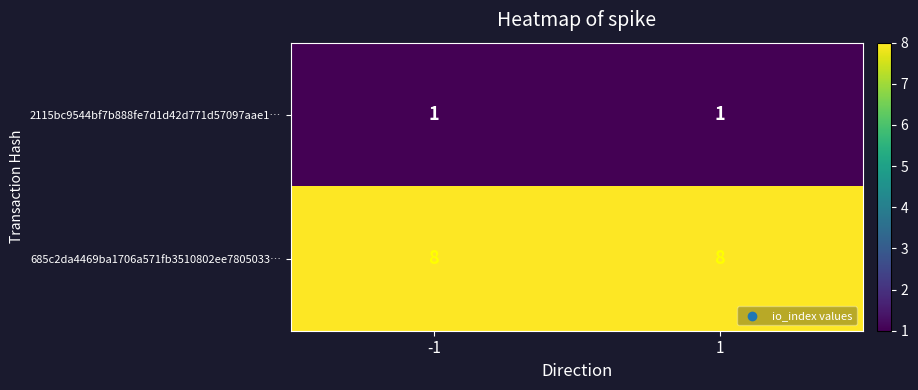

Reading left to right, extract all data points from this chart.

2115bc9544bf7b888fe7d1d42d771d57097aae1…: 1	1
685c2da4469ba1706a571fb3510802ee7805033…: 8	8